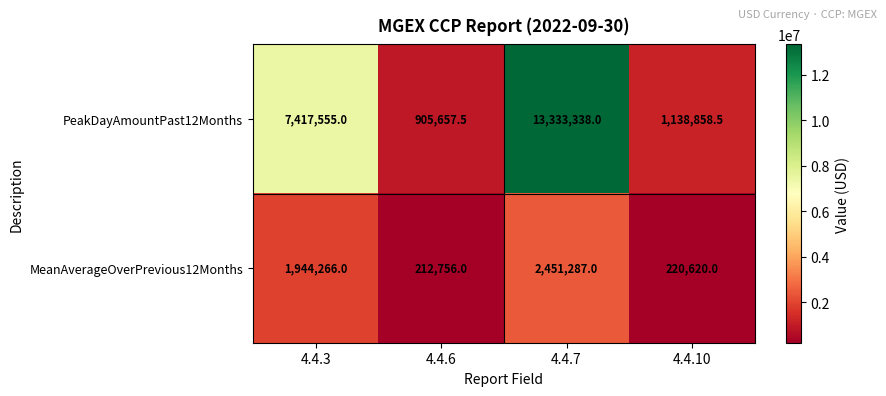

At which label does PeakDayAmountPast12Months reach its peak?

4.4.7